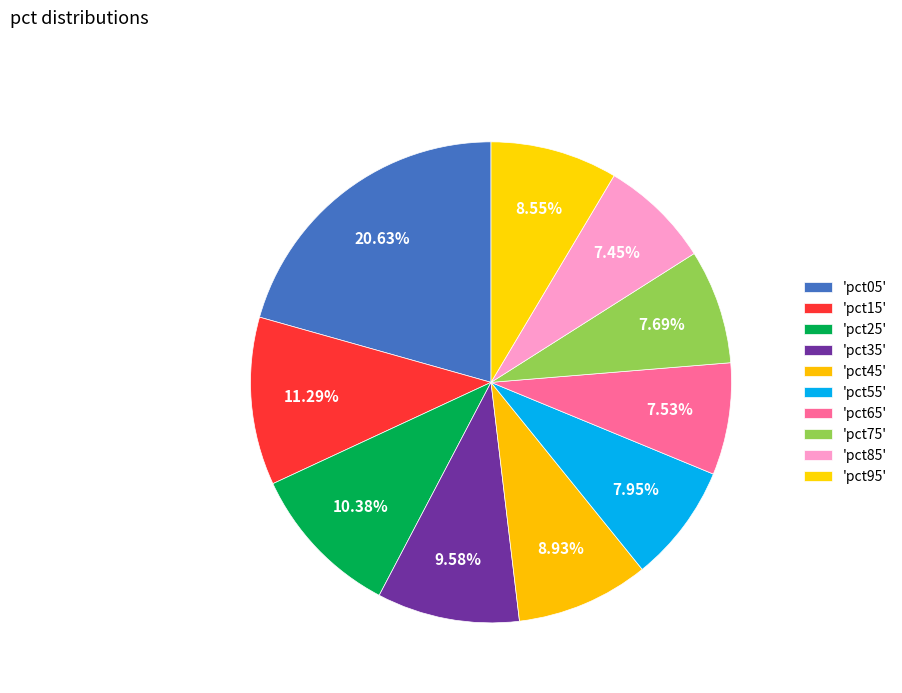

How many slices are in this pie chart?

10